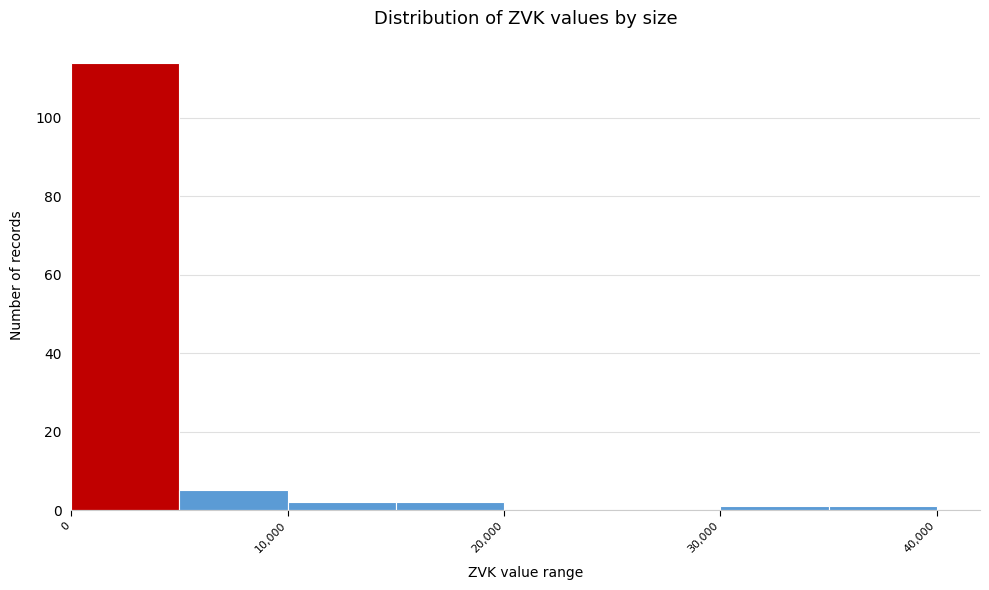

Reading left to right, transcribe this chart: for each bar, give the range it covers on the x-axis and its height. The values are not printed on the chart, so give them approximately, as read against the axis.

0 to 5000: 114
5000 to 10000: 6
10000 to 15000: 2
15000 to 20000: 2
20000 to 25000: 0
25000 to 30000: 0
30000 to 35000: under 2
35000 to 40000: under 2